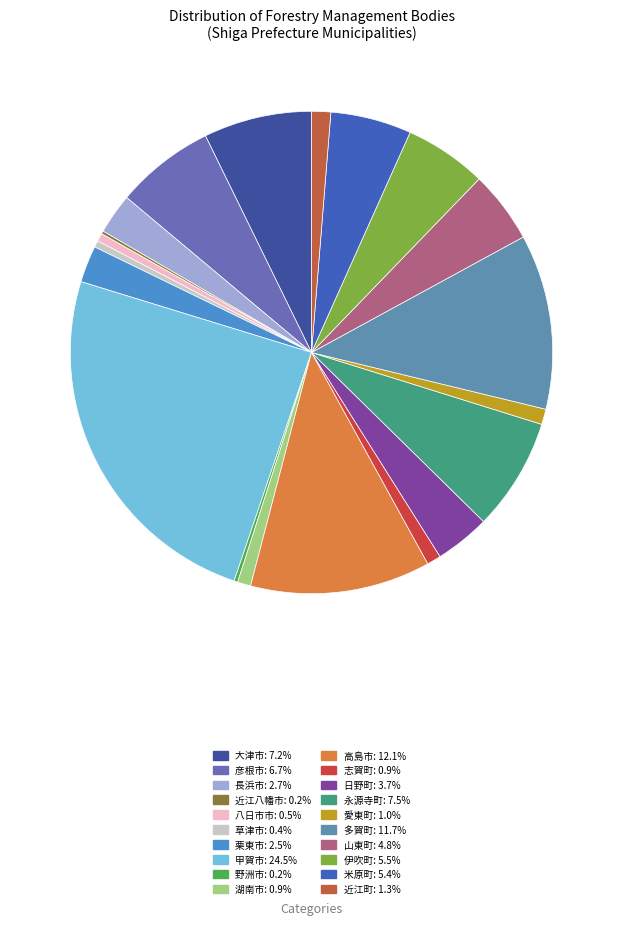

Which category has the biggest portion of the pie?

甲賀市